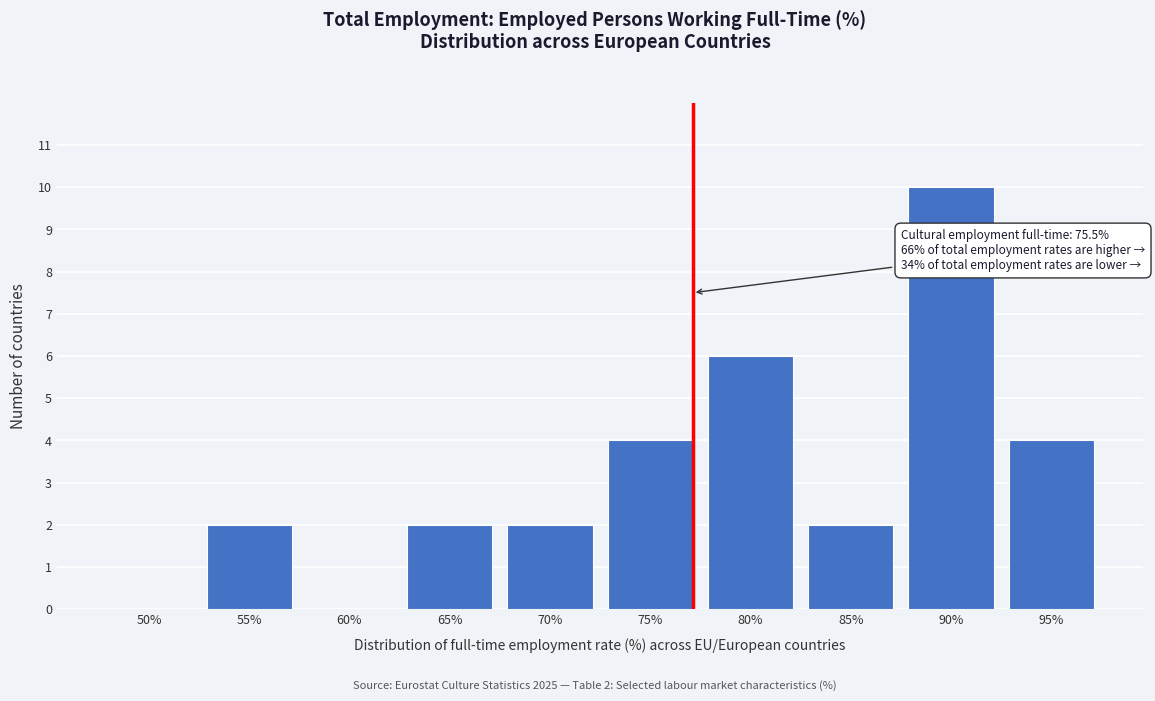

Reading left to right, list all the values displayed in this chart.

50%=0	55%=2	60%=0	65%=2	70%=2	75%=4	80%=6	85%=2	90%=10	95%=4